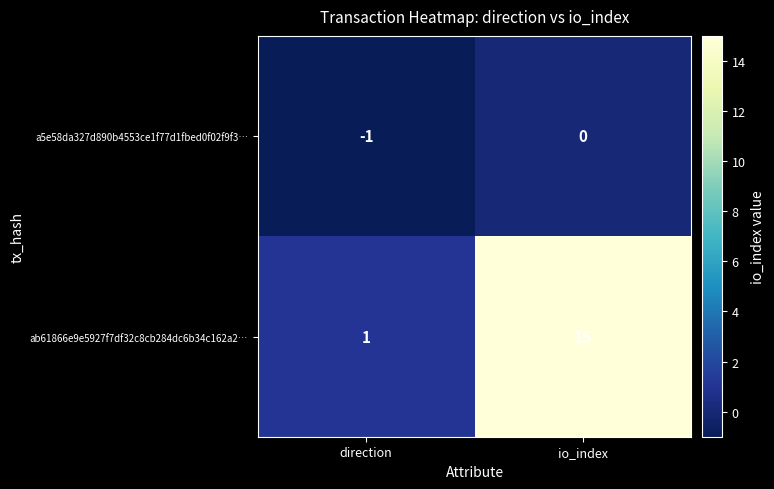

List the series in order of their peak value, lowest first.

a5e58da327d890b4553ce1f77d1fbed0f02f9f3…, ab61866e9e5927f7df32c8cb284dc6b34c162a2…